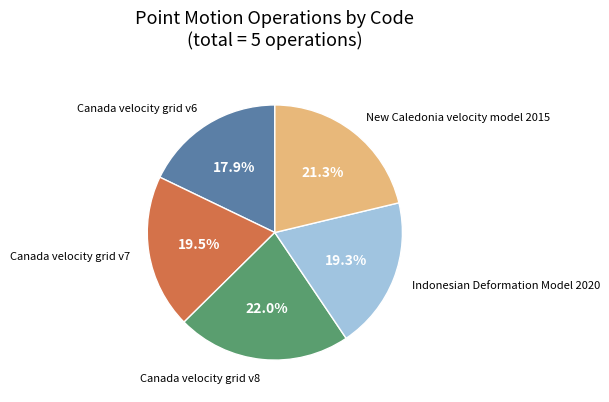

Is there any slice that represents more than half of the pie?

No